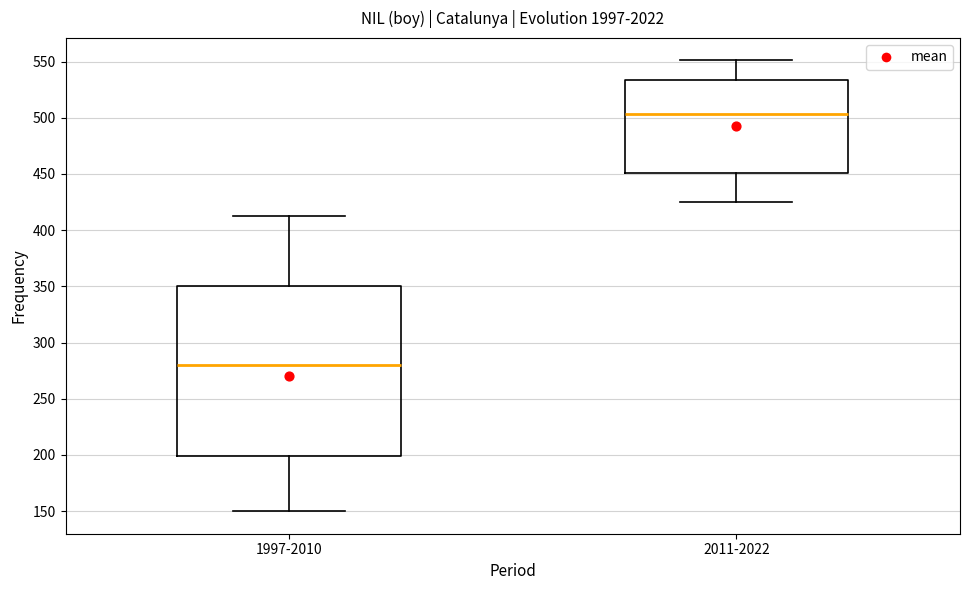

Which box is the tallest, from its lower edge to its upper edge?

1997-2010